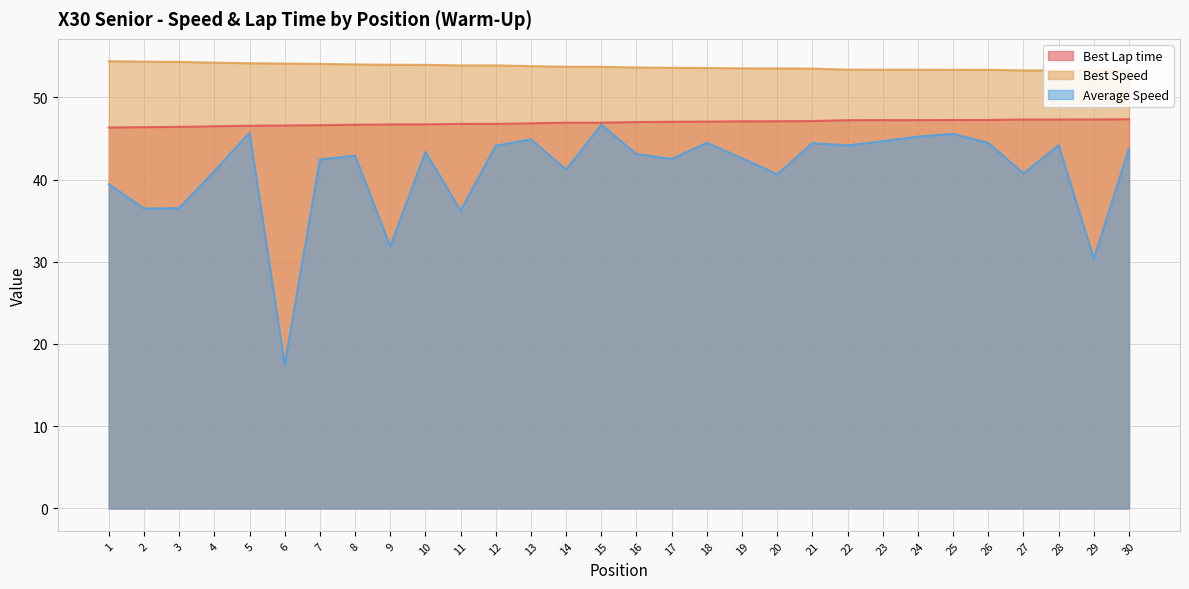

In Average Speed, how many points are higher than both neighbors (excluding endpoints)?

9